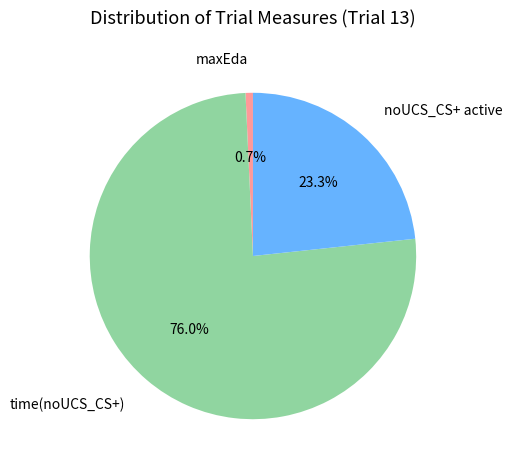

Does time(noUCS_CS+) represent more than half of the total?

Yes